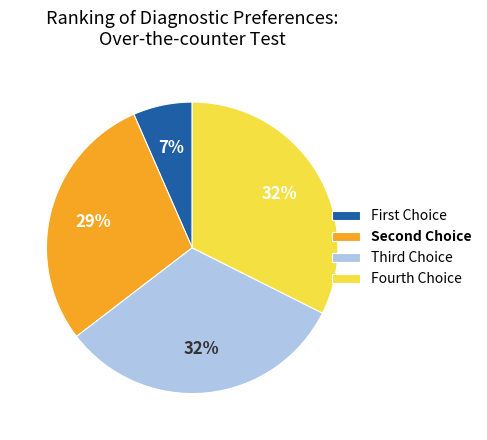

Is there any slice that represents more than half of the pie?

No